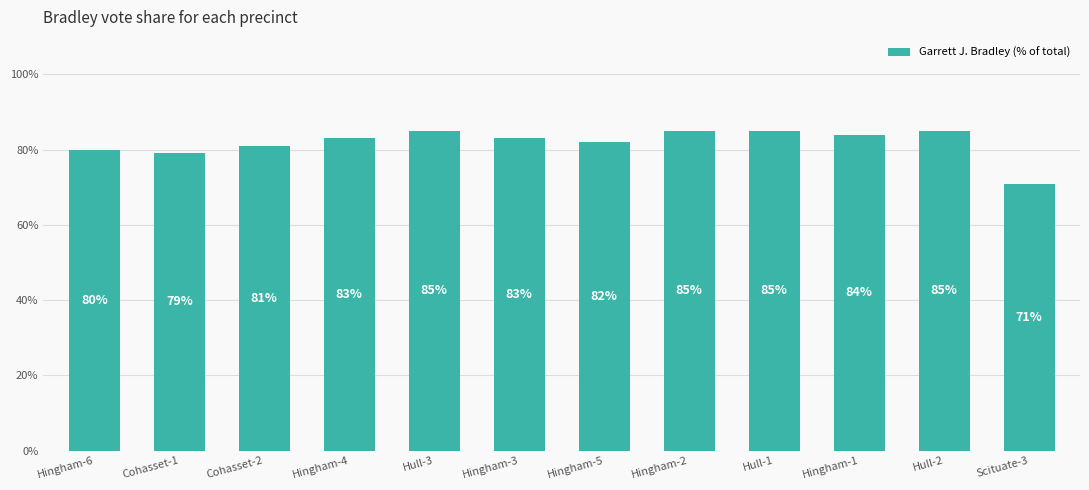

Between Hull-1 and Hingham-1, which is larger?

Hull-1